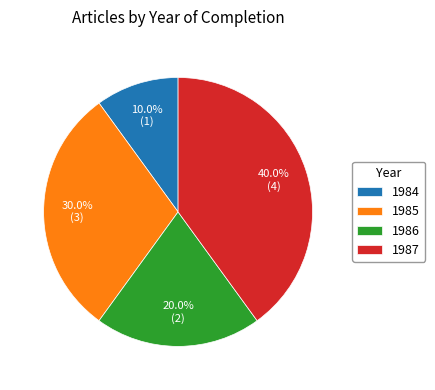

What is the ratio of the value at 1986 to the value at 1985?

0.7